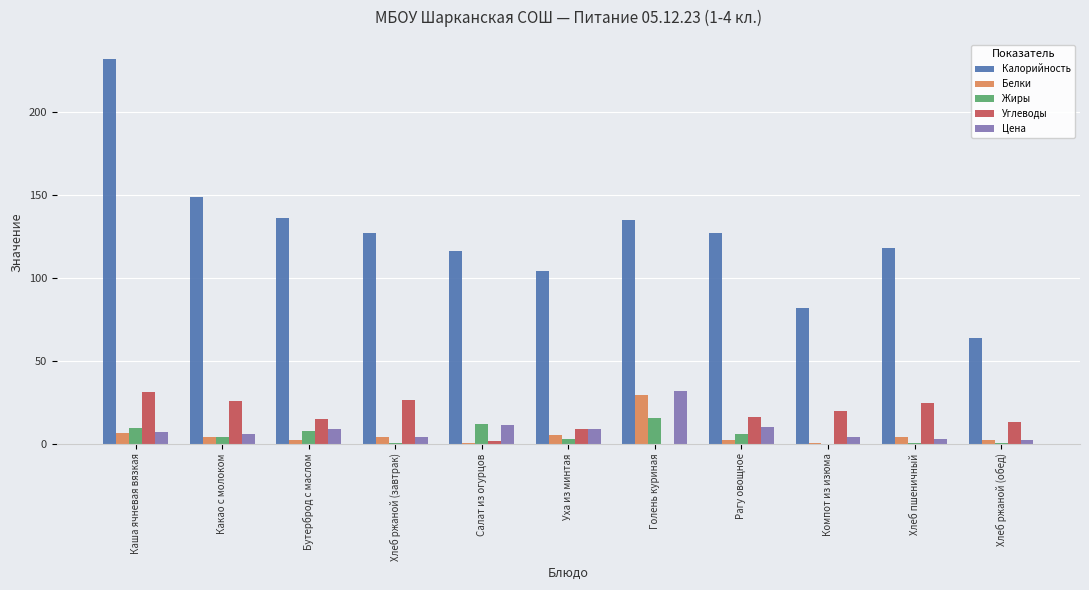

True or false: Белки has a value of 29.5 at Голень куриная.

True